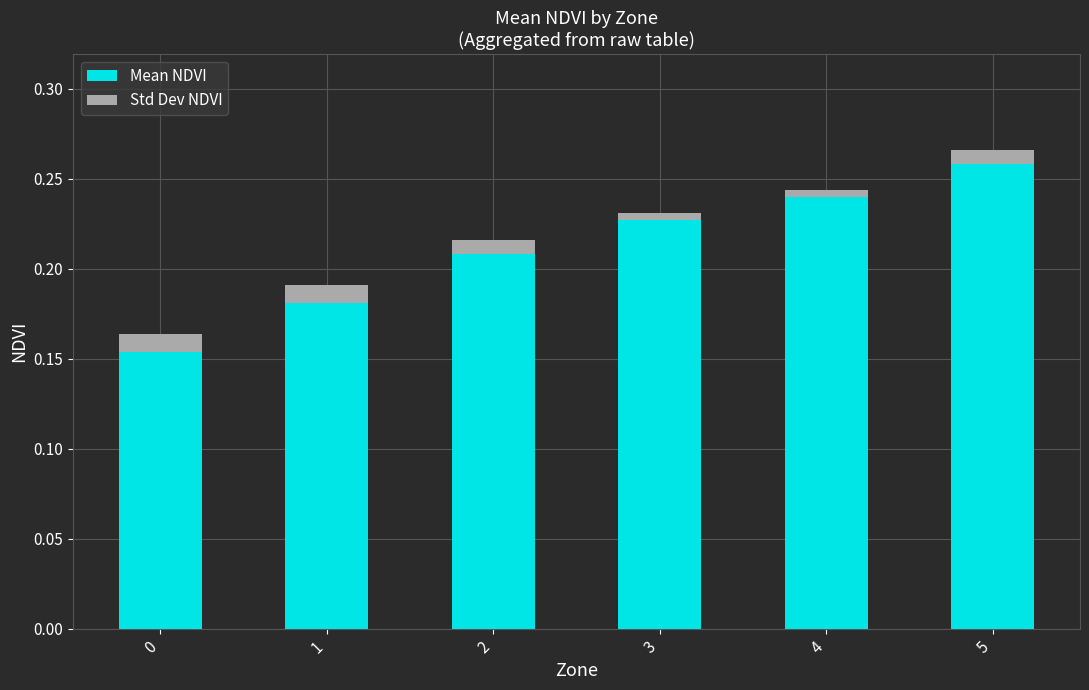

How many data points does each series have?

6